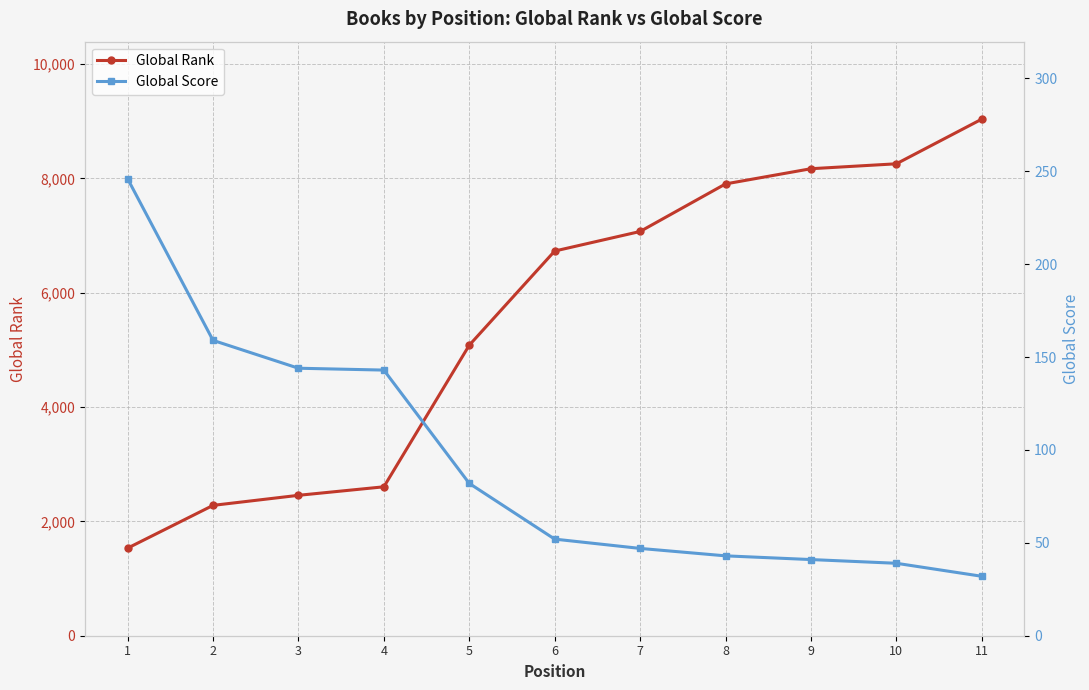

What is the minimum value shown in the chart?

32